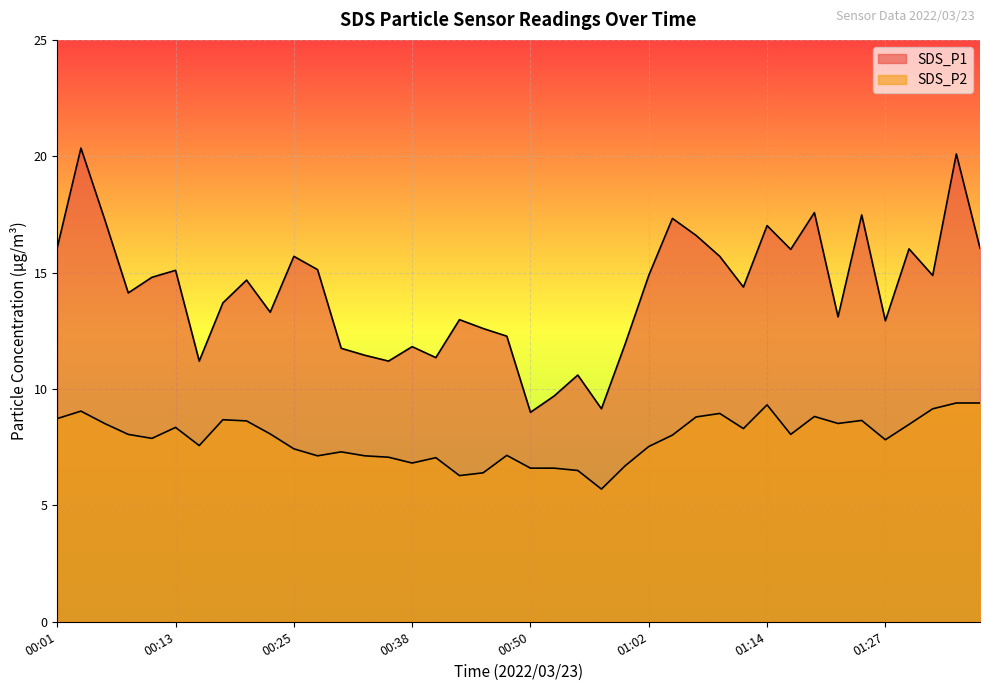

Is it true that SDS_P1 equals 25.1 at 01:14?

False